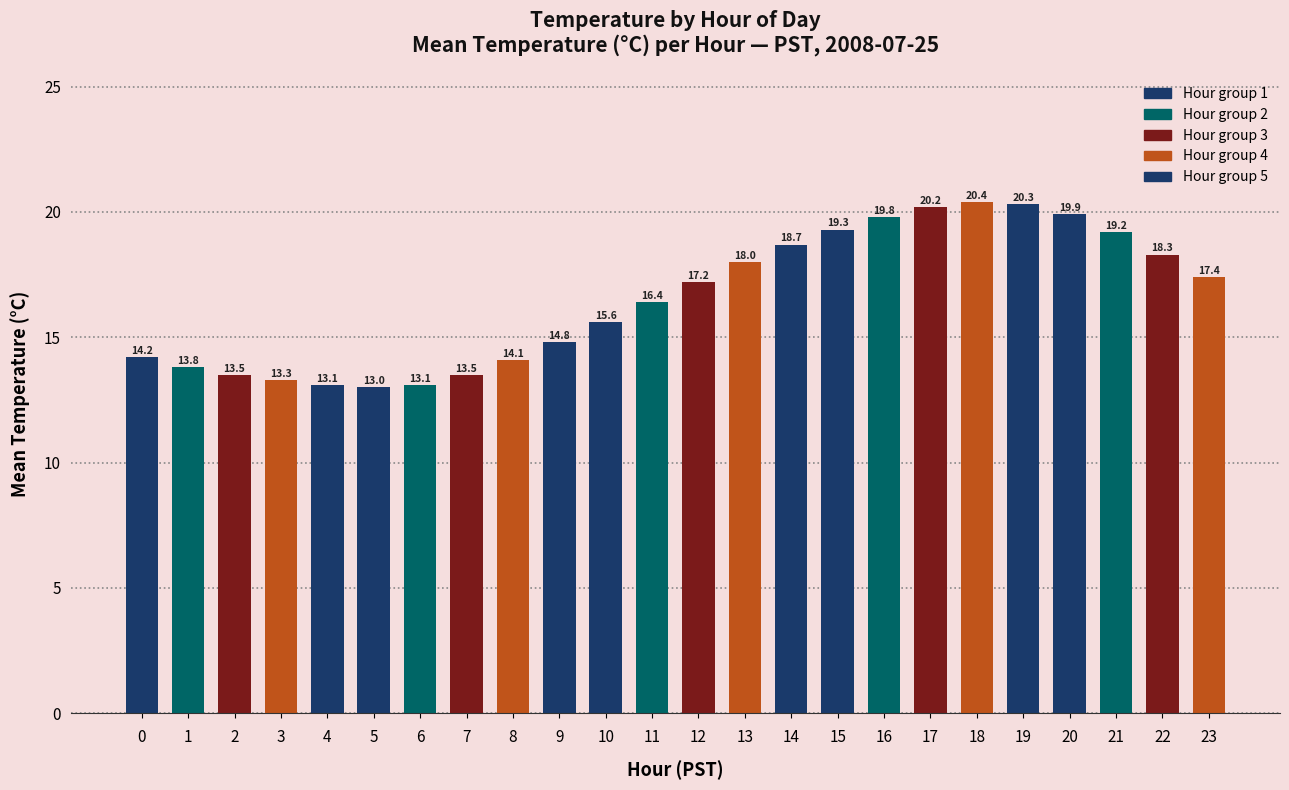

The value at 9 is 8.8. True or false?

False